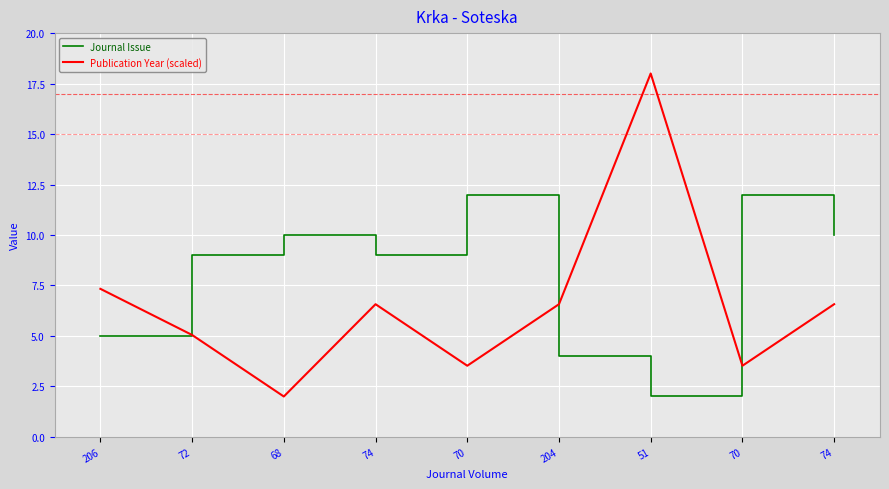

Which series changed the most between 206 and 70?

Journal Issue